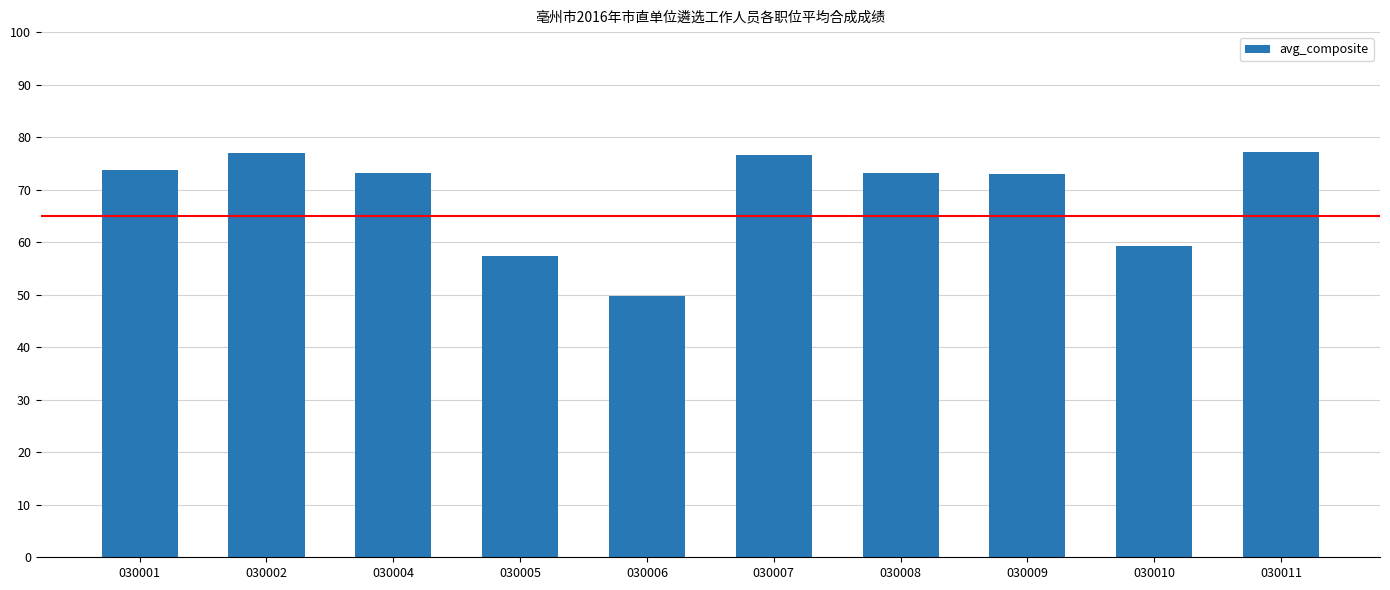

Are the bars horizontal?

No